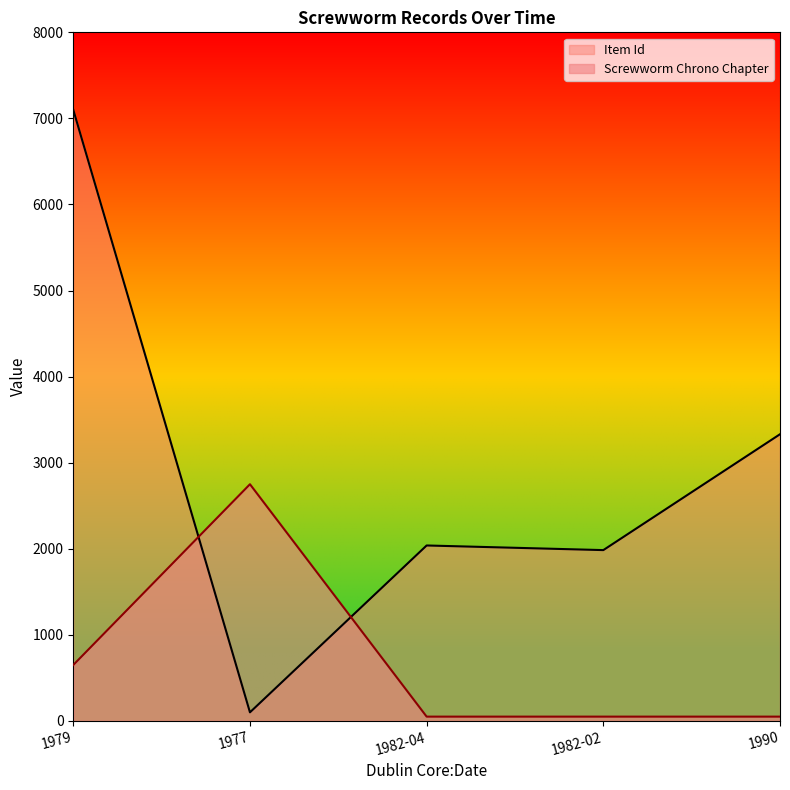

What is the label of the 5th point from the left?

1990